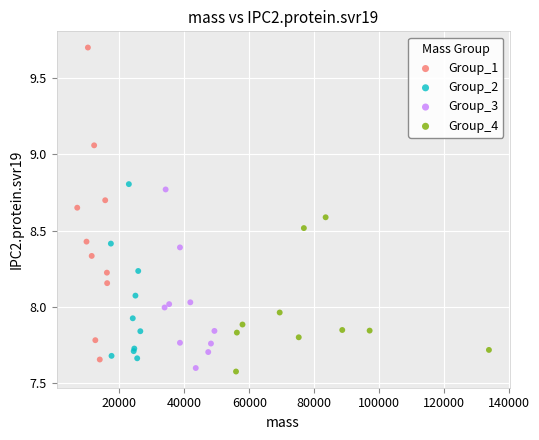

Which series contains the lowest Y value?

Group_4